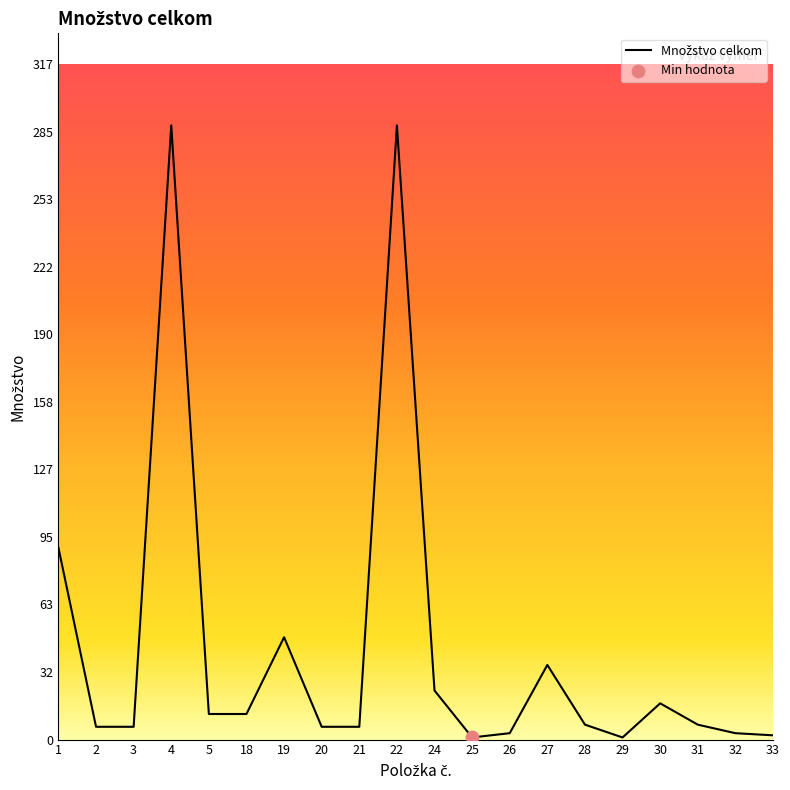

What is the change in value from 25 to 27?

+34